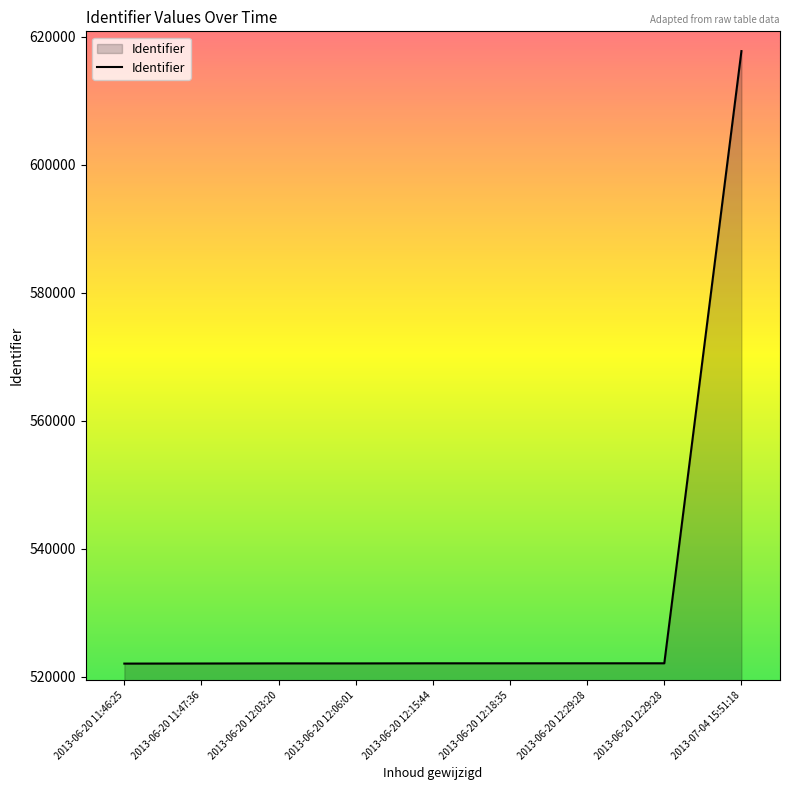

True or false: there are more than 0 points higher than both neighbors.

True